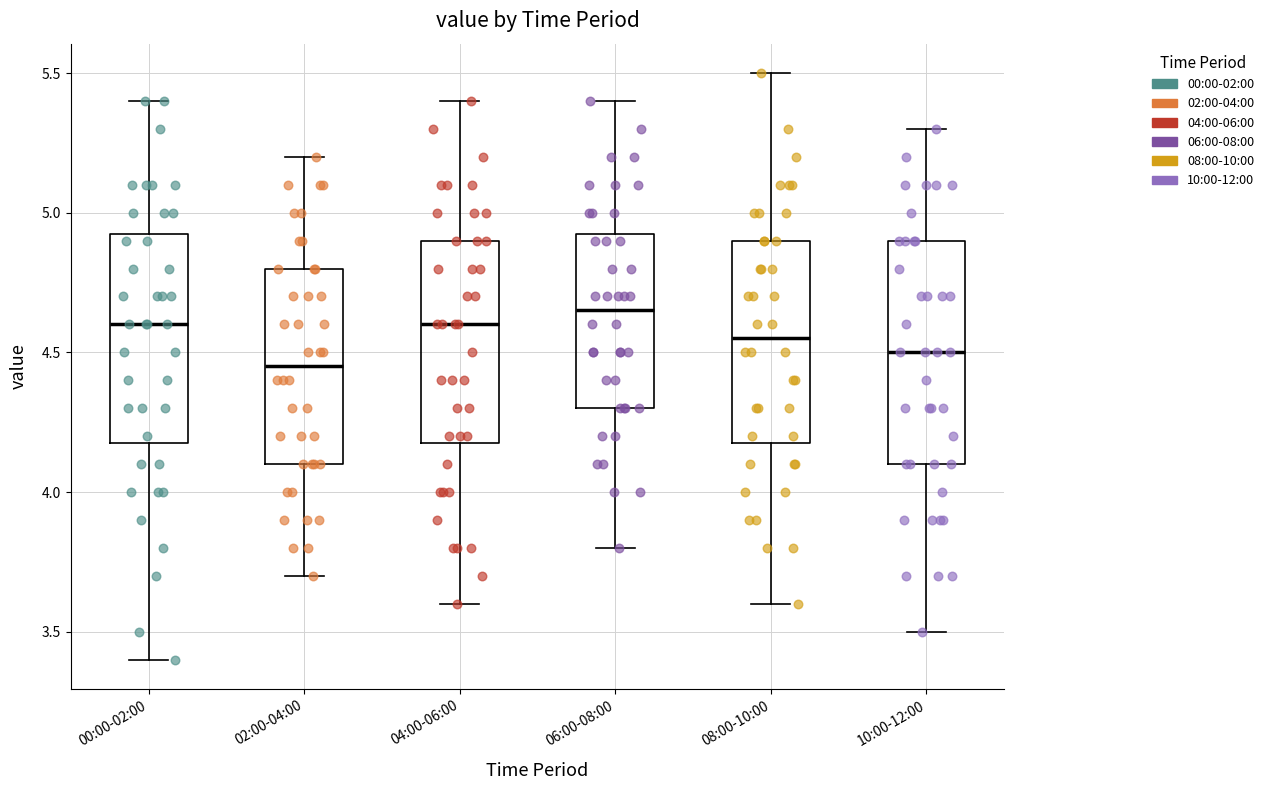

Which box has the highest median line?

06:00-08:00